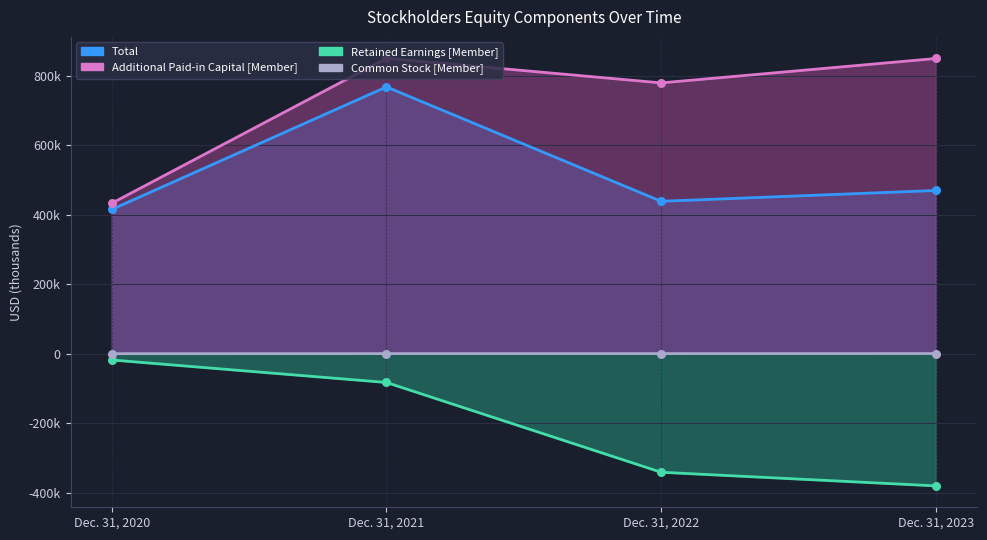

At how many categories does at least one series exceed -48949?

4